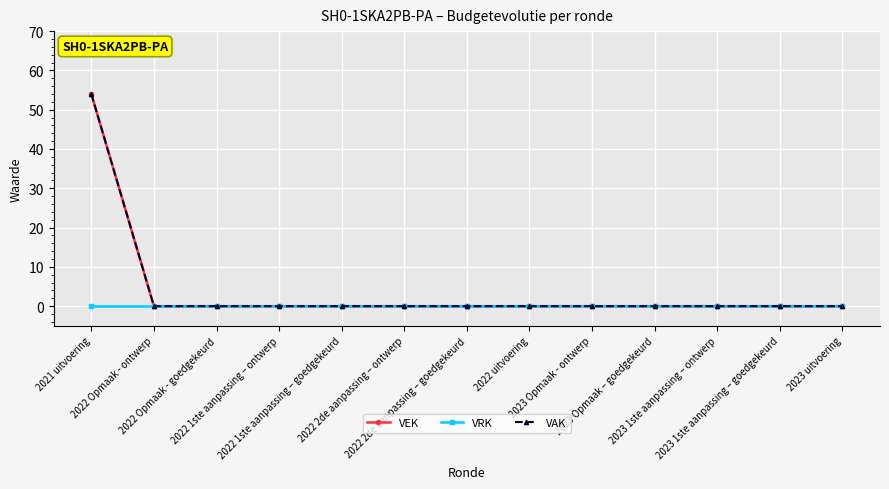

True or false: VAK has a value of 0 at 2022 uitvoering.

True